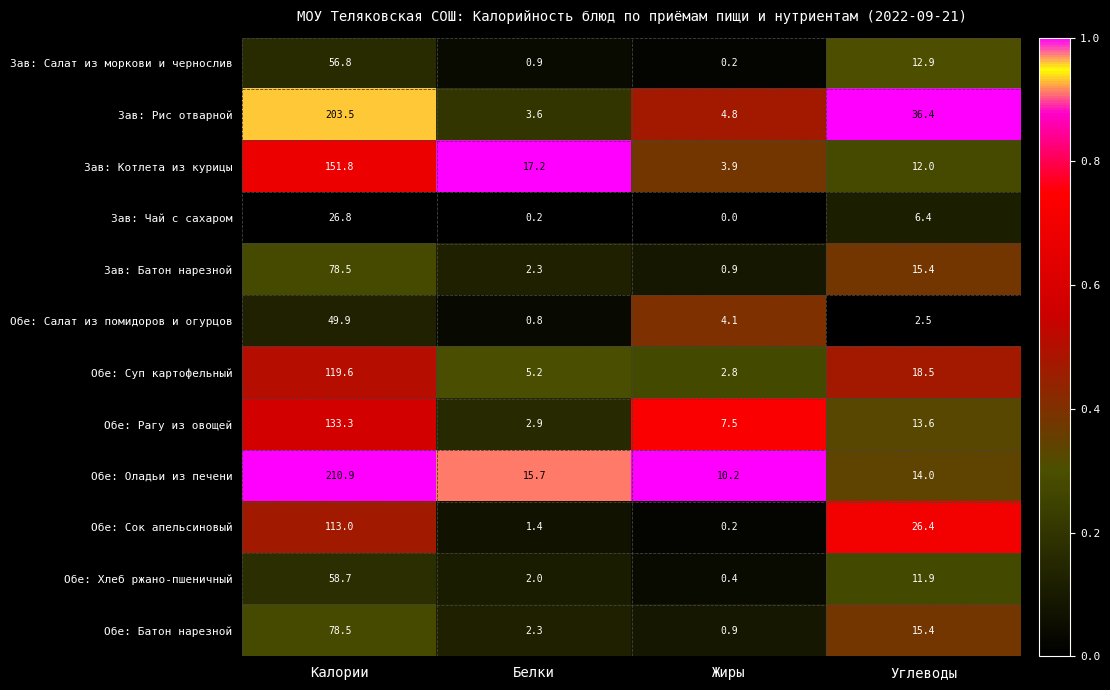

What is the sum of all Обе: Хлеб ржано-пшеничный values?

73.0